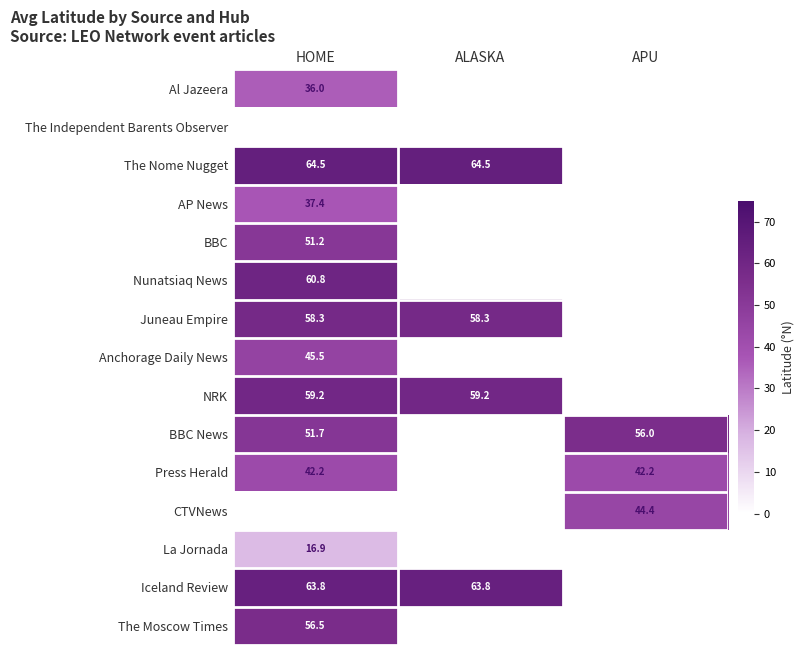

Rank the series by their maximum value, from lowest to highest.

Al Jazeera, The Independent Barents Observer, La Jornada, AP News, Press Herald, Anchorage Daily News, BBC, BBC News, The Moscow Times, Juneau Empire, NRK, Nunatsiaq News, The Nome Nugget, CTVNews, Iceland Review